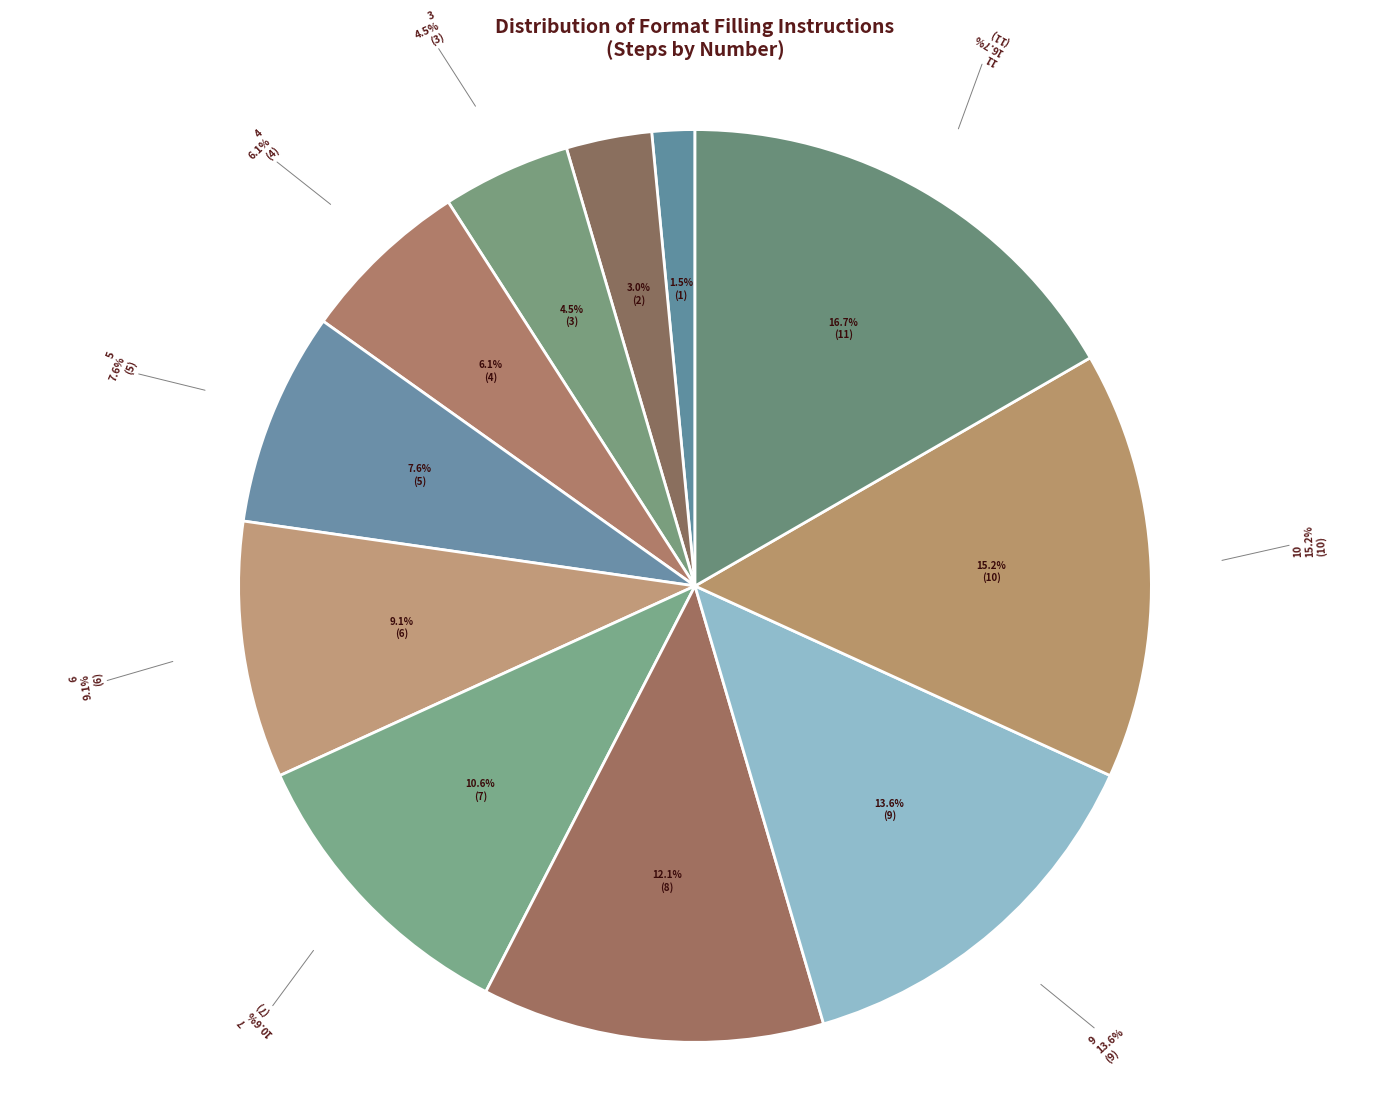

The 2 slice represents 3% of the pie. True or false?

True